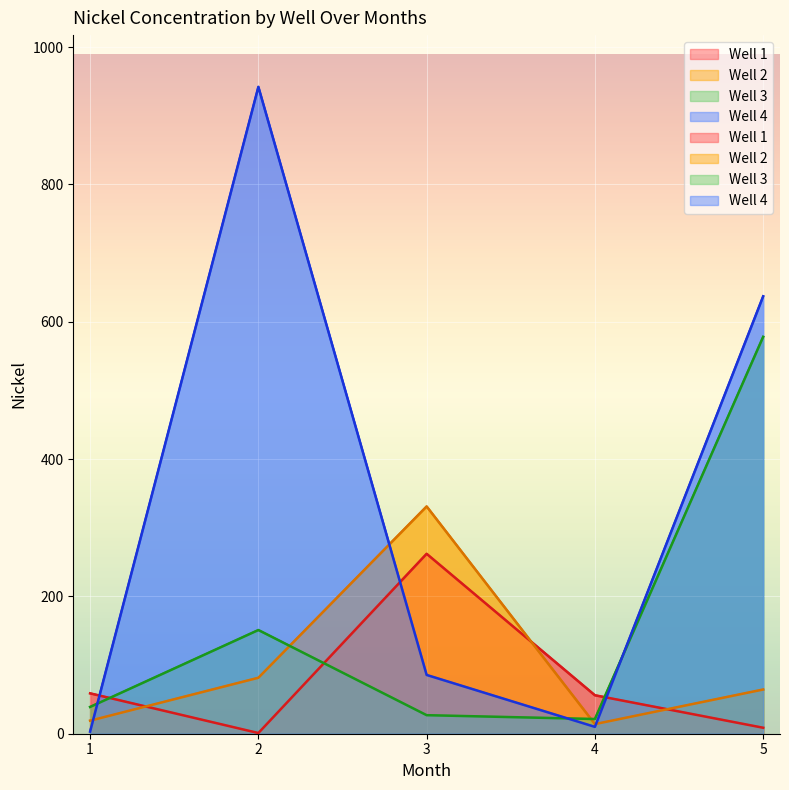

True or false: Well 4 has a value of 13.2 at 4.

False